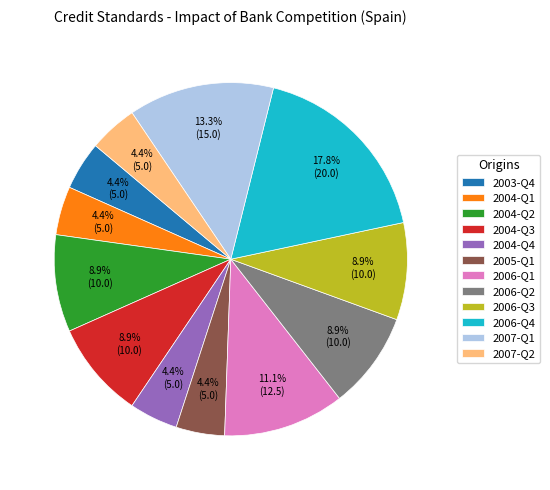

Which has a higher value, 2004-Q4 or 2004-Q3?

2004-Q3